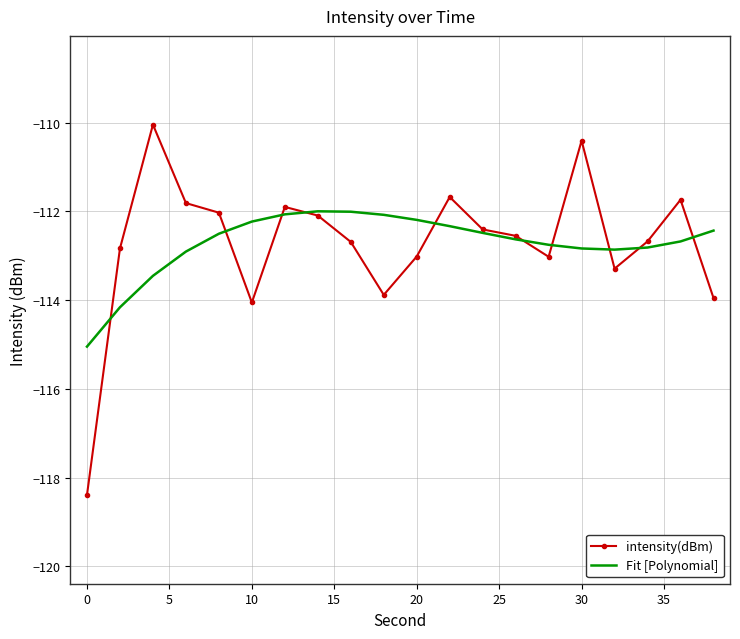

What is the minimum value for Fit [Polynomial]?

-115.0